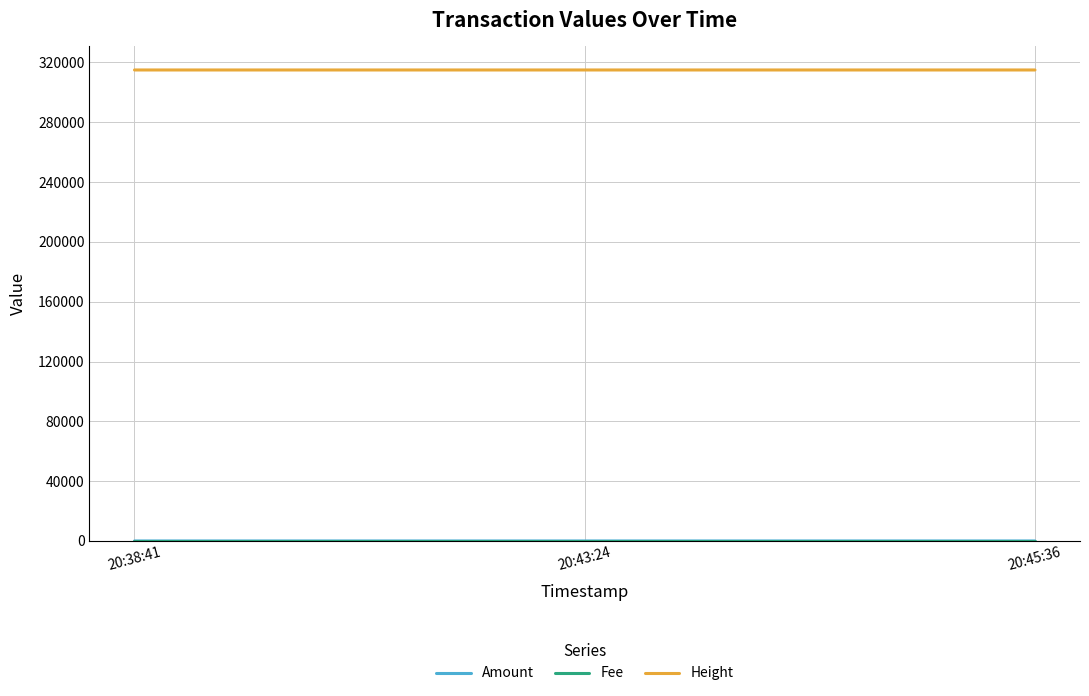

What is the maximum value shown in the chart?

314947